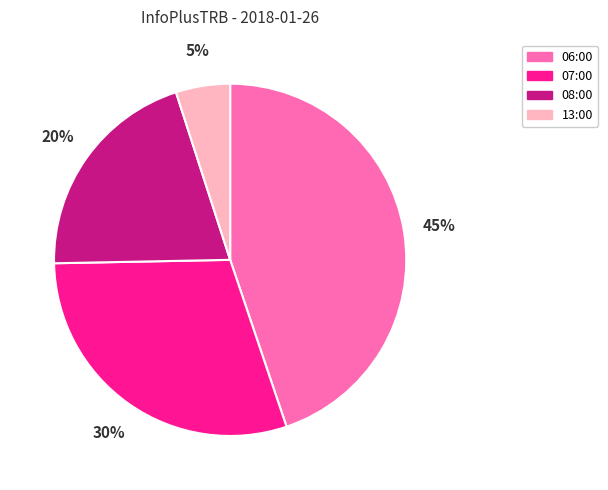

Which category has the smallest portion of the pie?

13:00